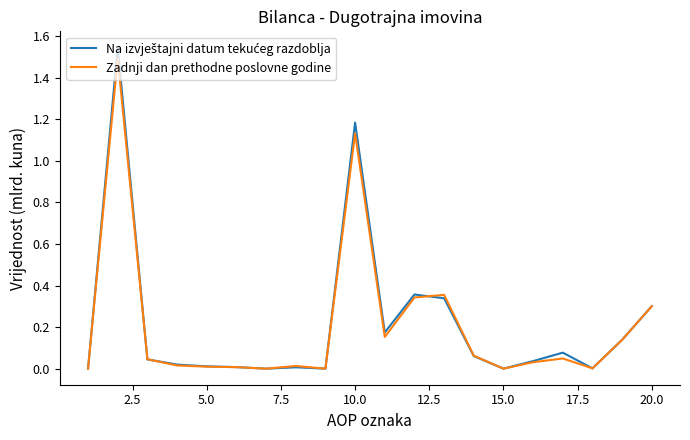

What is the difference between the maximum and minimum values in the Zadnji dan prethodne poslovne godine series?

1.5